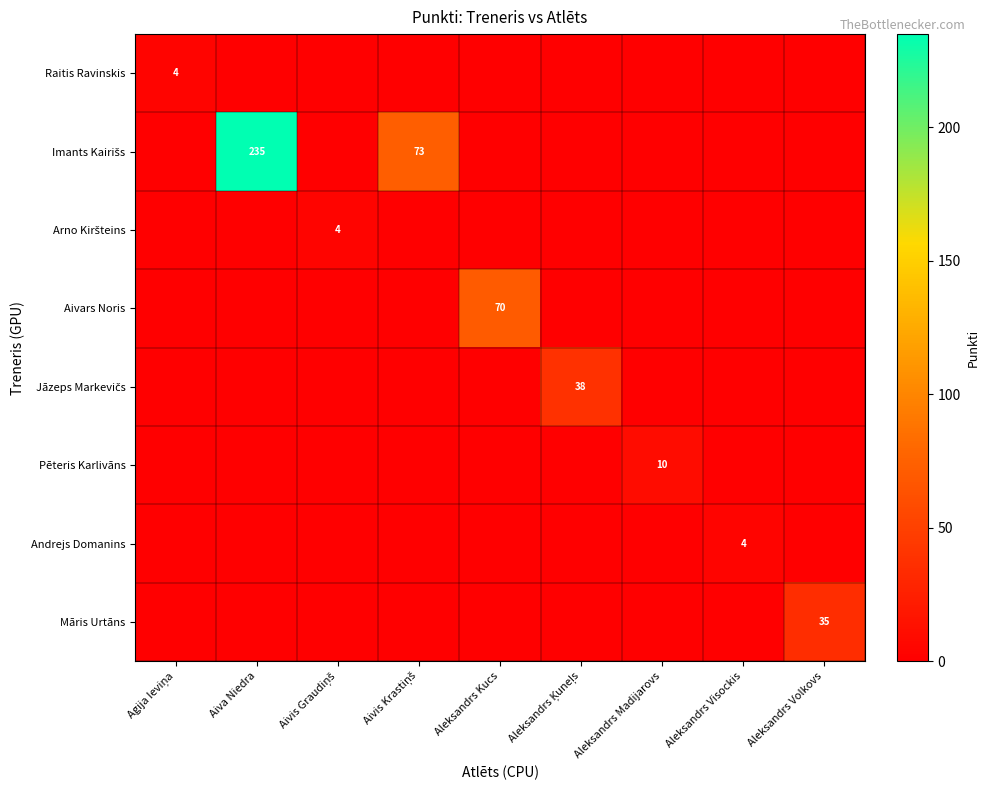

Which series has the largest range (max minus min)?

Imants Kairišs